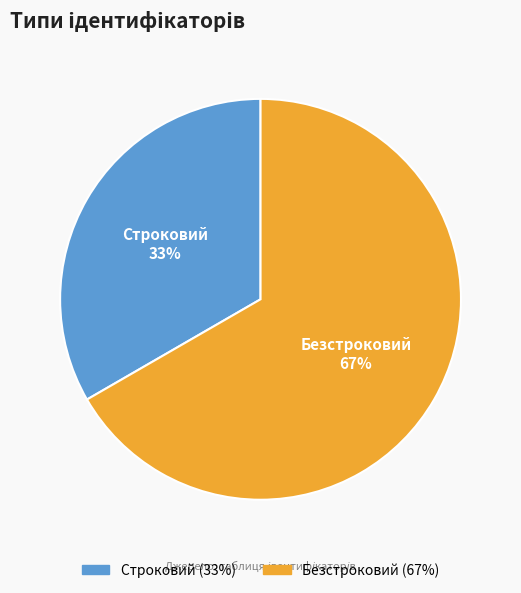

How many slices are in this pie chart?

2